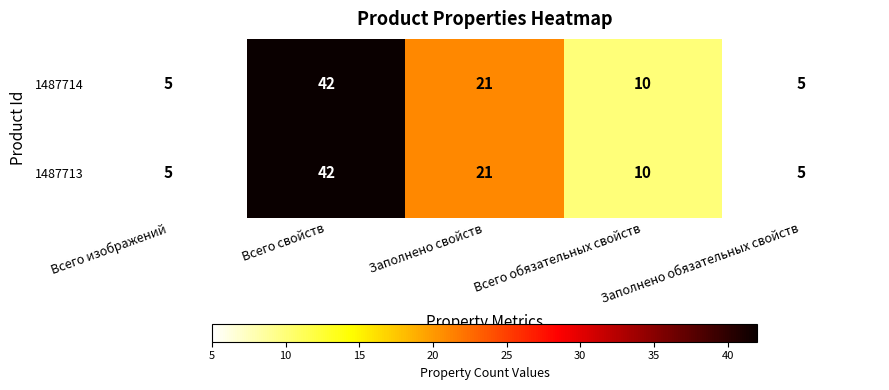

What is the total value across all series at Всего изображений?

10